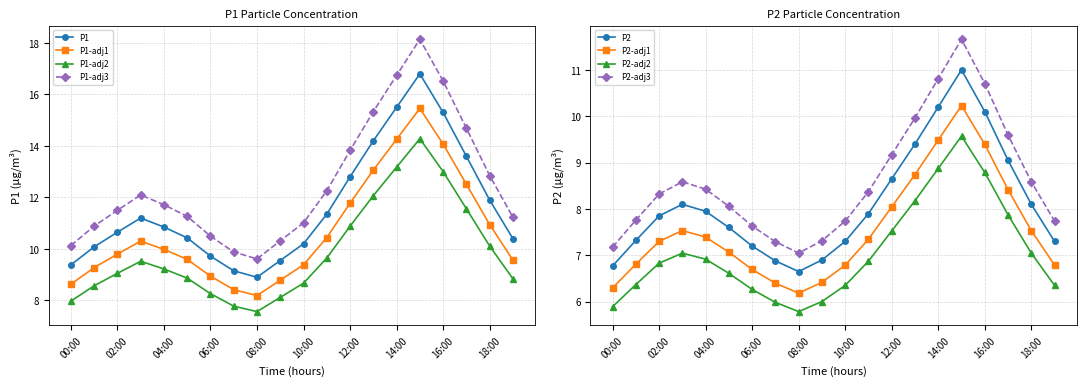

What is the minimum value for P1-adj3?

9.6